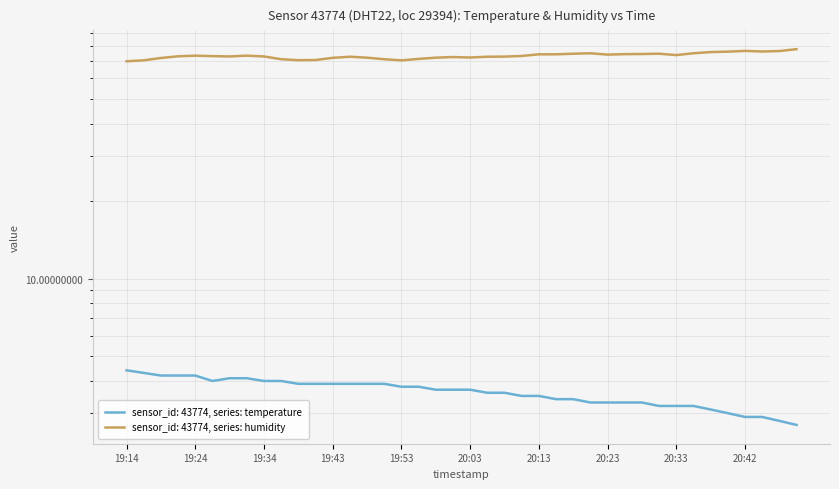

At which label does temperature first exceed 3?

19:14